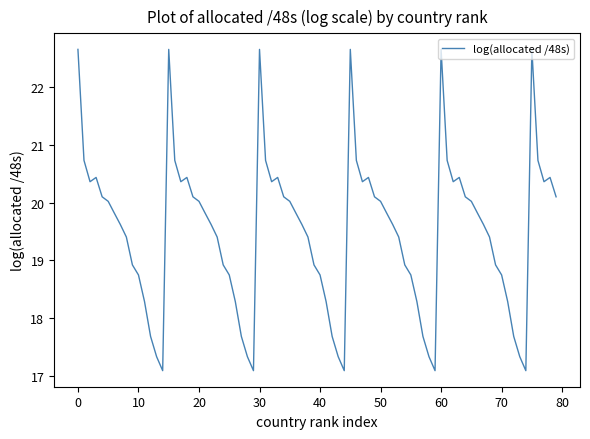

What is the minimum value shown in the chart?

17.1